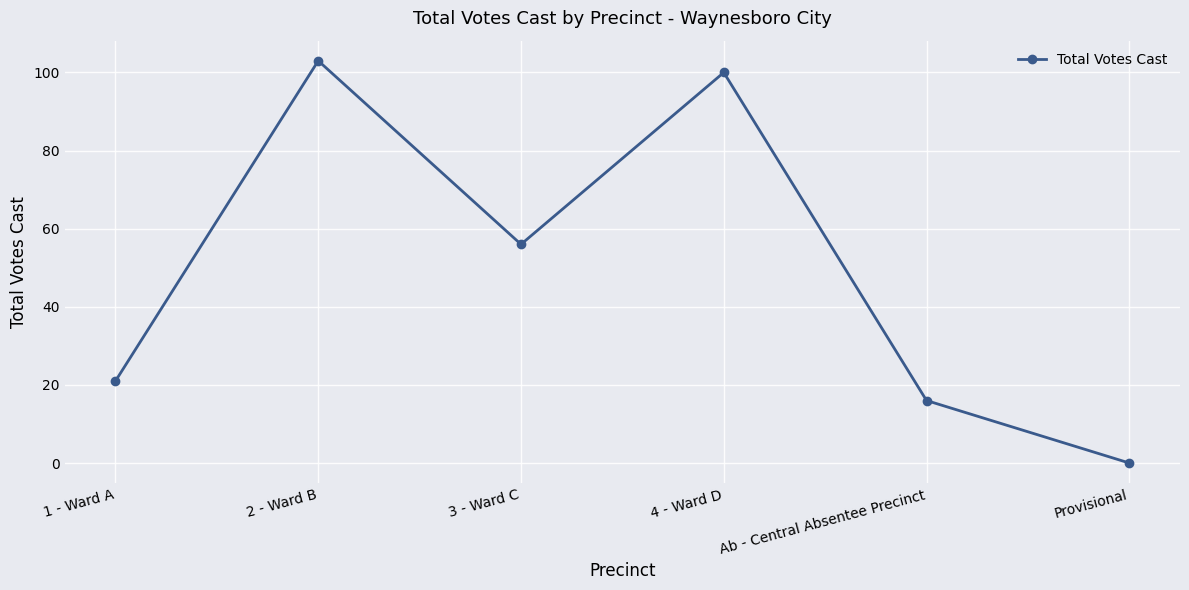

What is the ratio of the value at 1 - Ward A to the value at 4 - Ward D?

0.2